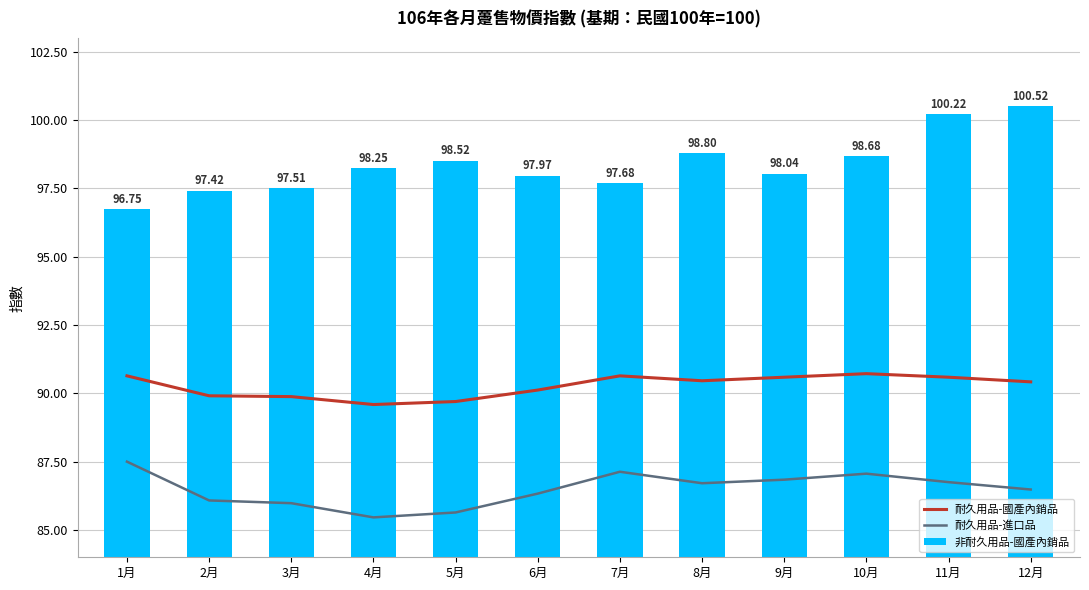

True or false: 耐久用品-進口品 has a value of 86.0 at 3月.

True